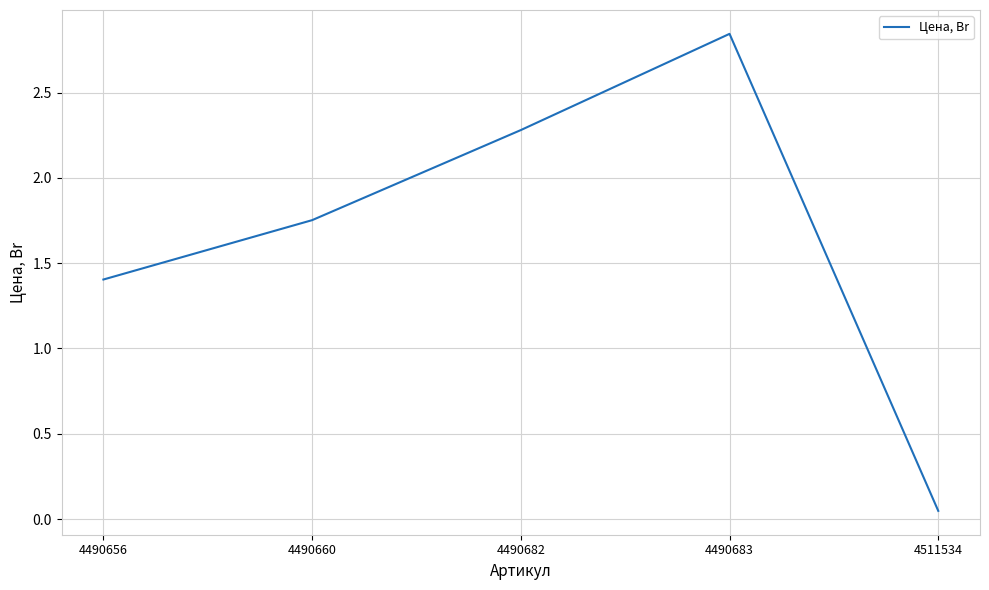

True or false: the data shows 0.8 at 4490660.

False